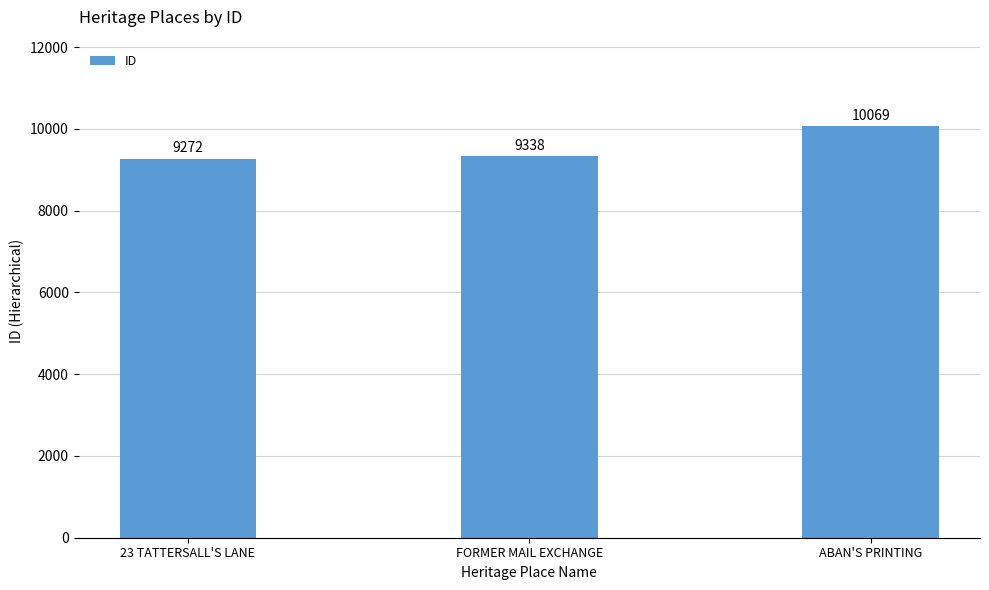

How many data points are less than 9338?

1